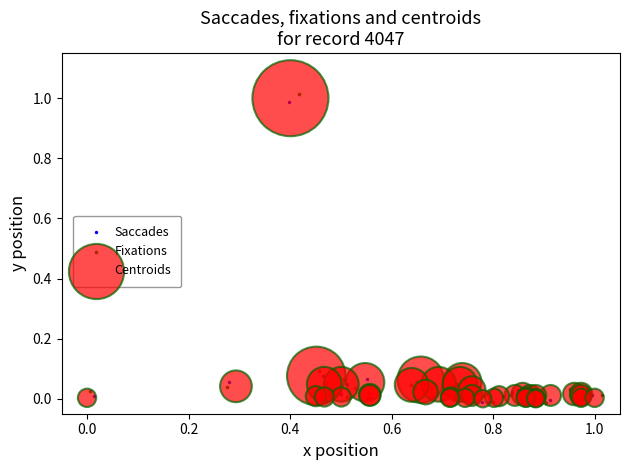

Which series has the widest spread of Y values?

Fixations